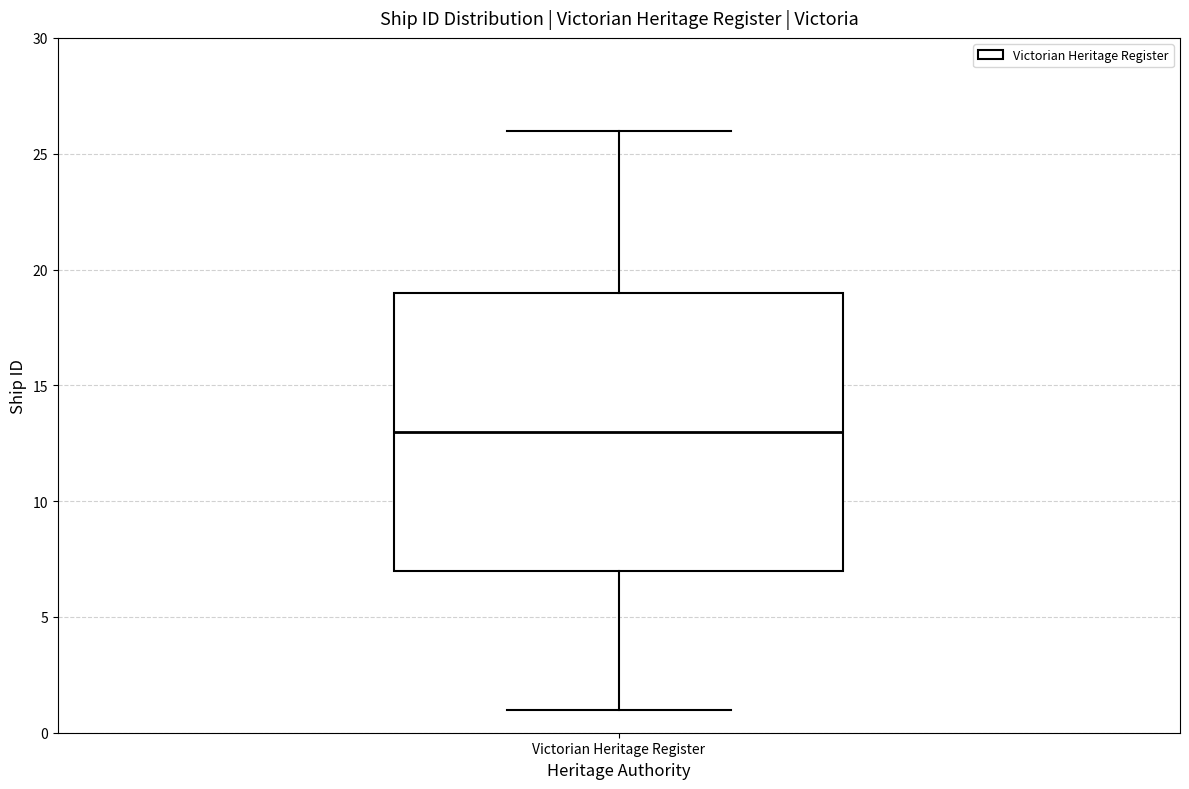

Where is the upper edge of the box for Victorian Heritage Register on the y-axis? The values are not printed on the chart, so give them approximately, as read against the axis.

19